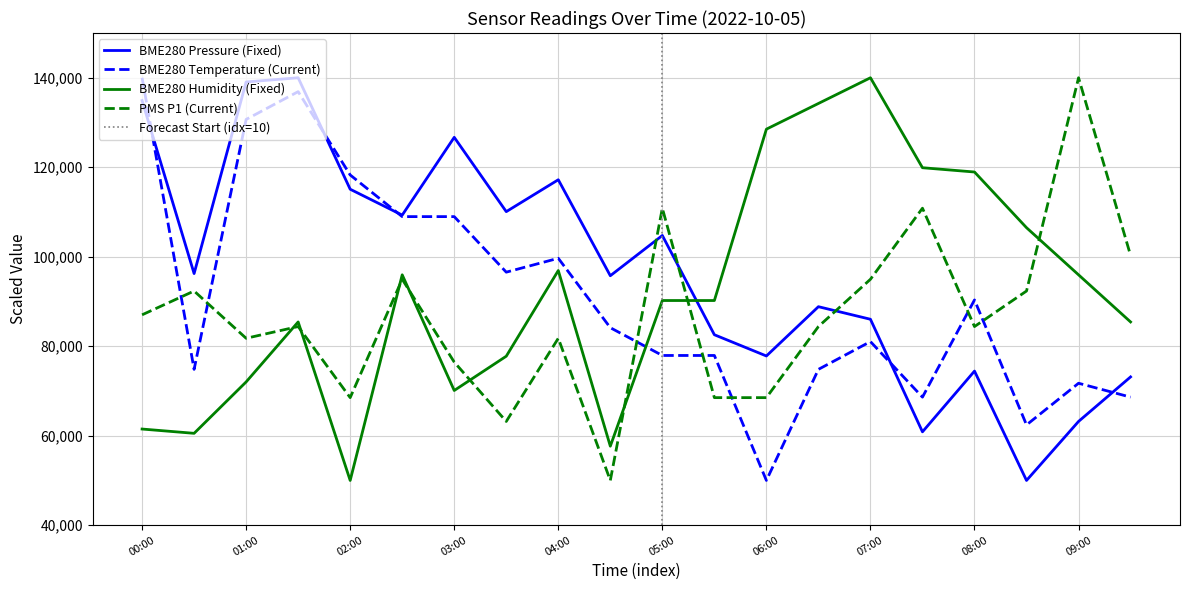

What is the sum of the BME280_humidity values at 02:00 and 07:00?

190000.0